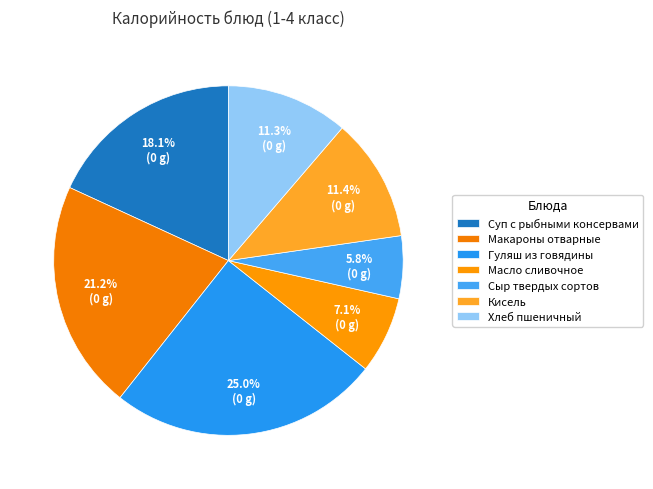

Does Хлеб пшеничный account for over 50% of the chart?

No